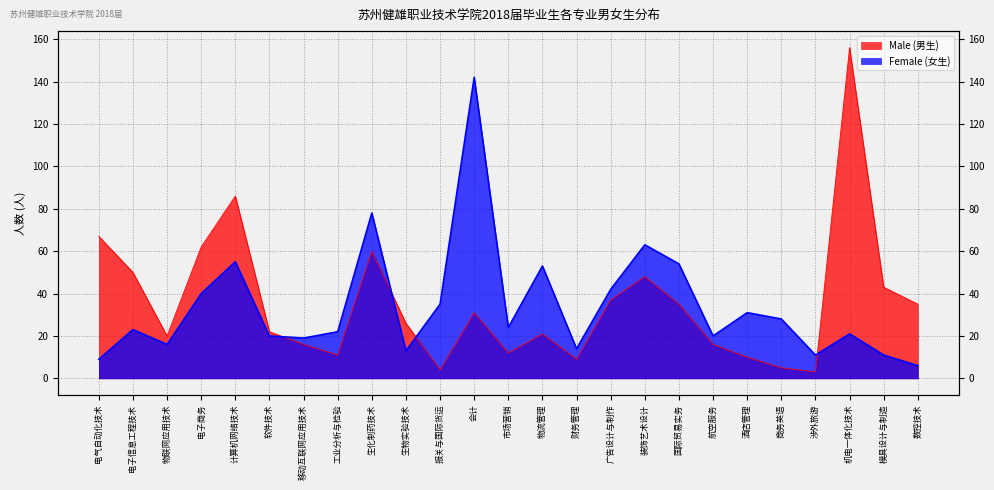

Which series ends up on top after the final intersection of Male (男生) and Female (女生)?

Male (男生)